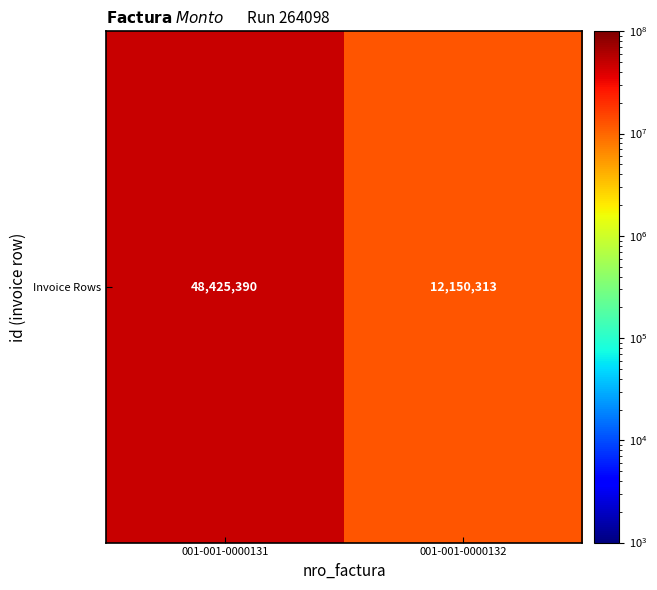

The chart shows a value of 71701604 at 001-001-0000131. True or false?

False